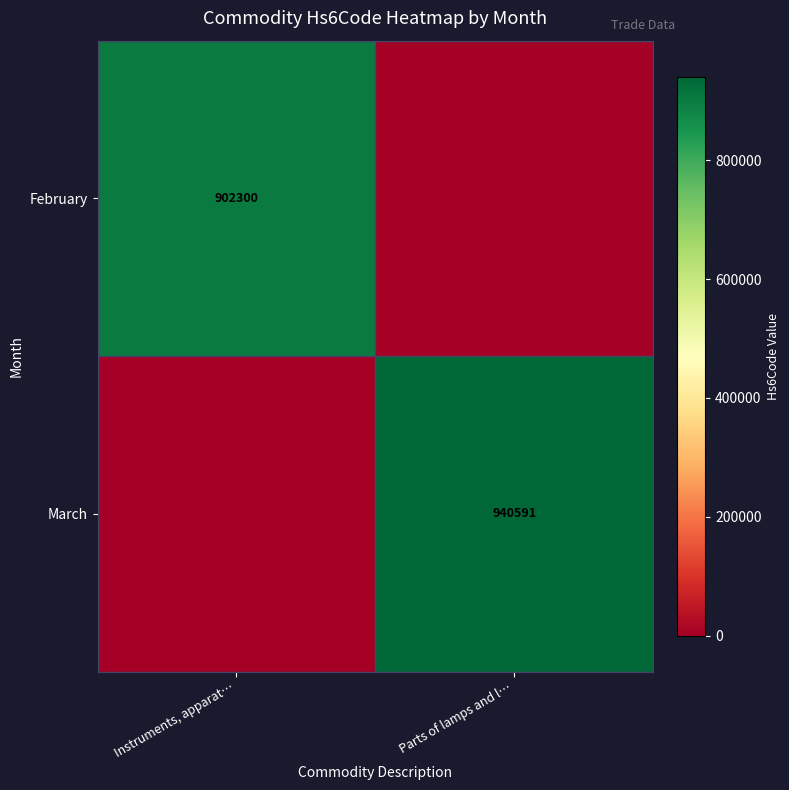

Is it true that March equals 1449312 at Parts of lamps and l…?

False